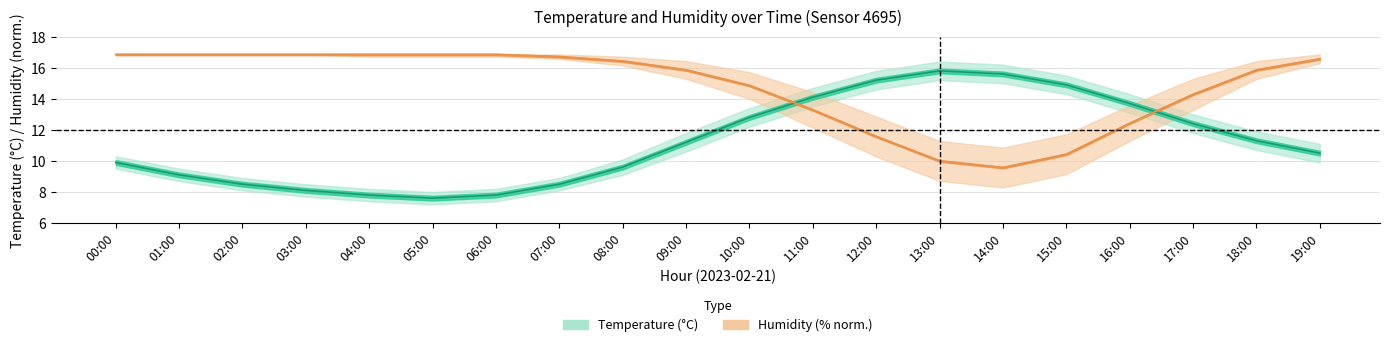

How many data points in humidity_center are less than 16?

10